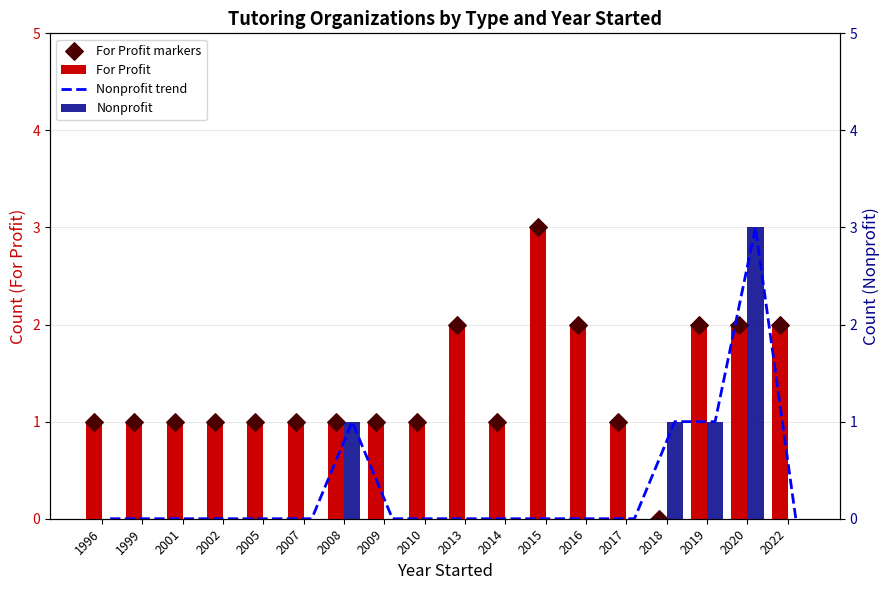

Which series has the largest total across all categories?

For Profit